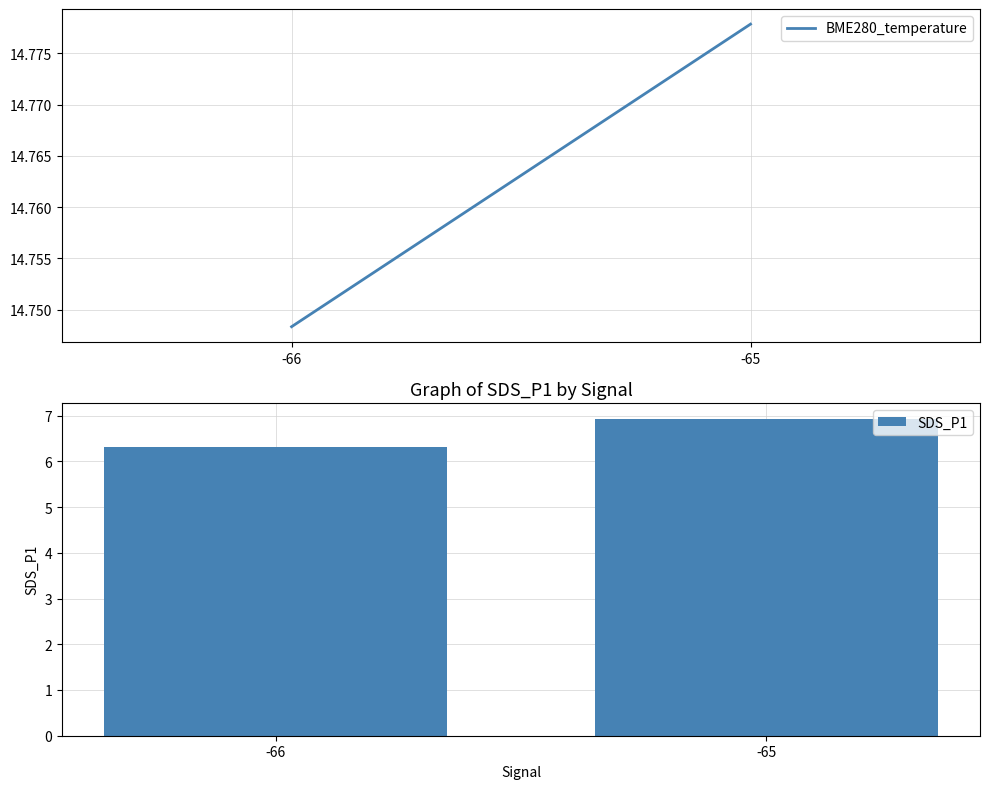

Rank the categories by value from lowest to highest.

-66, -65